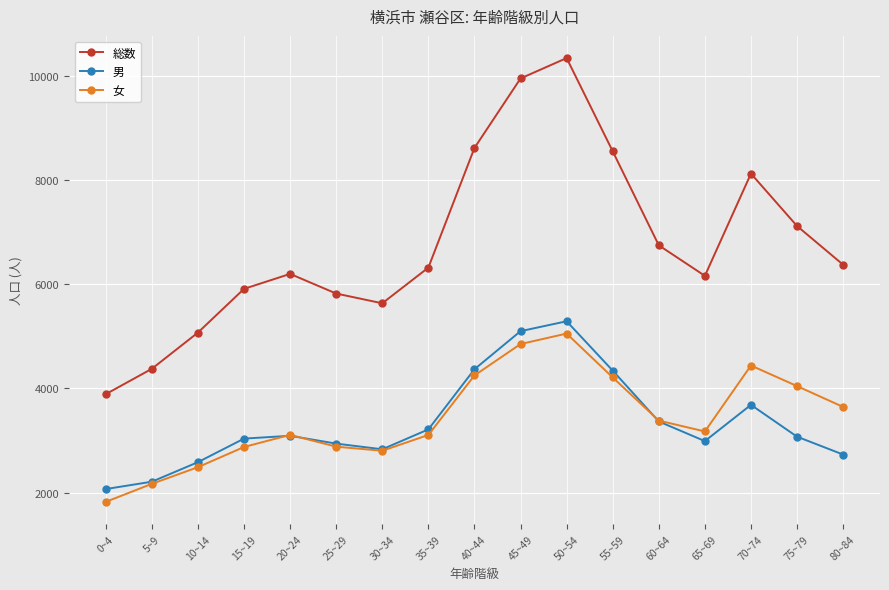

Does the chart have visible grid lines?

Yes